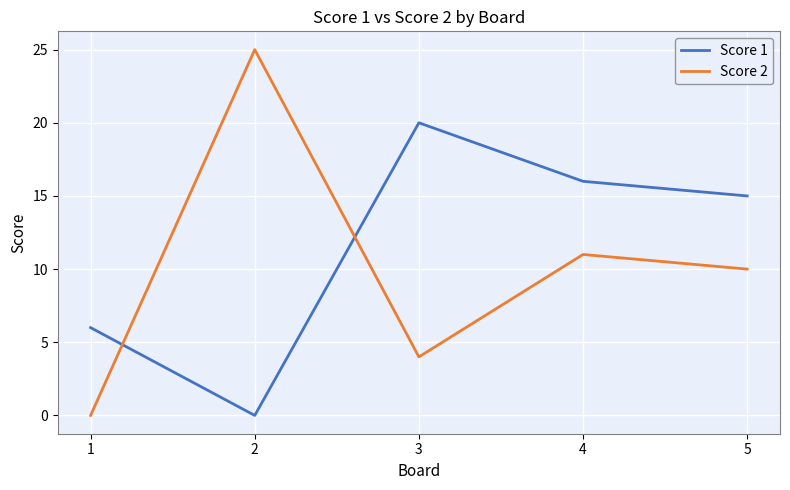

Is this an area chart (filled region under the line)?

No